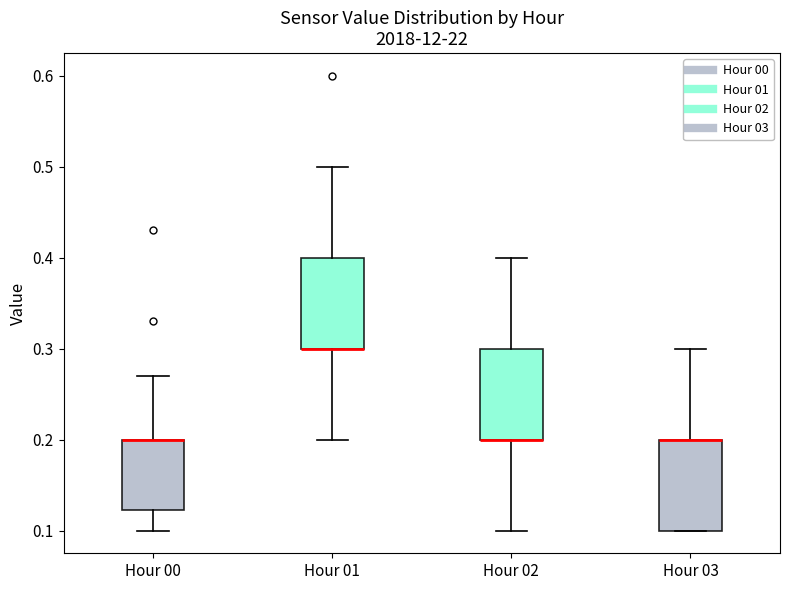

Where does the lower whisker of the box for Hour 02 end on the y-axis? The values are not printed on the chart, so give them approximately, as read against the axis.

0.10